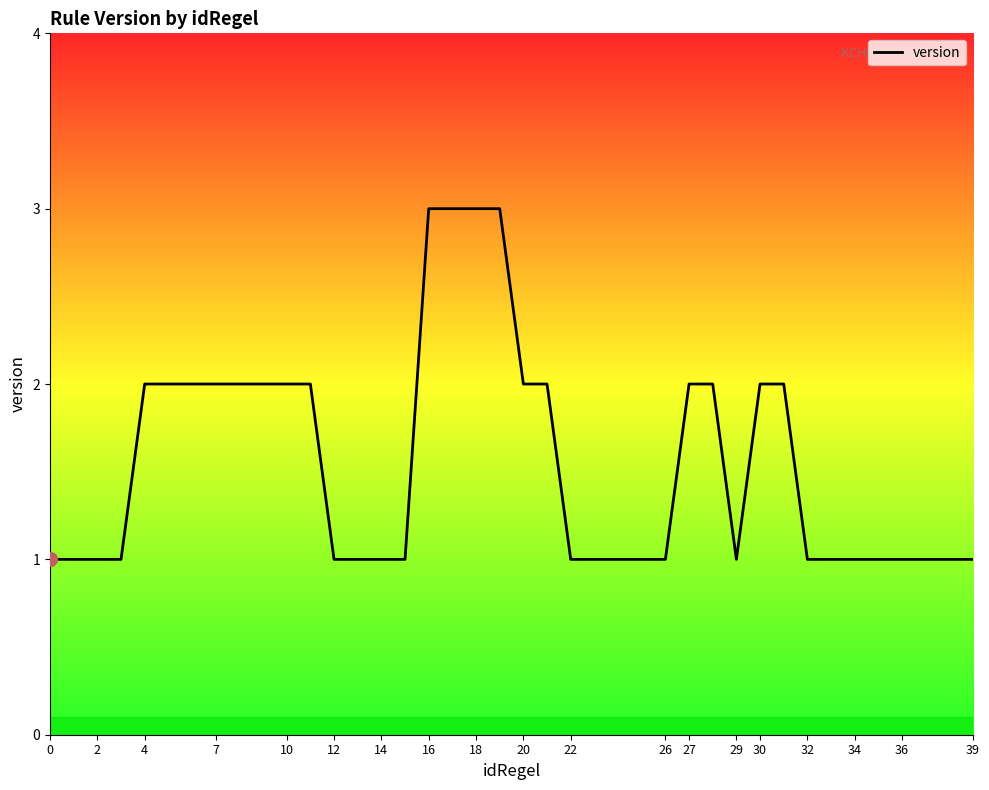

Does the chart display data point markers on the line(s)?

No